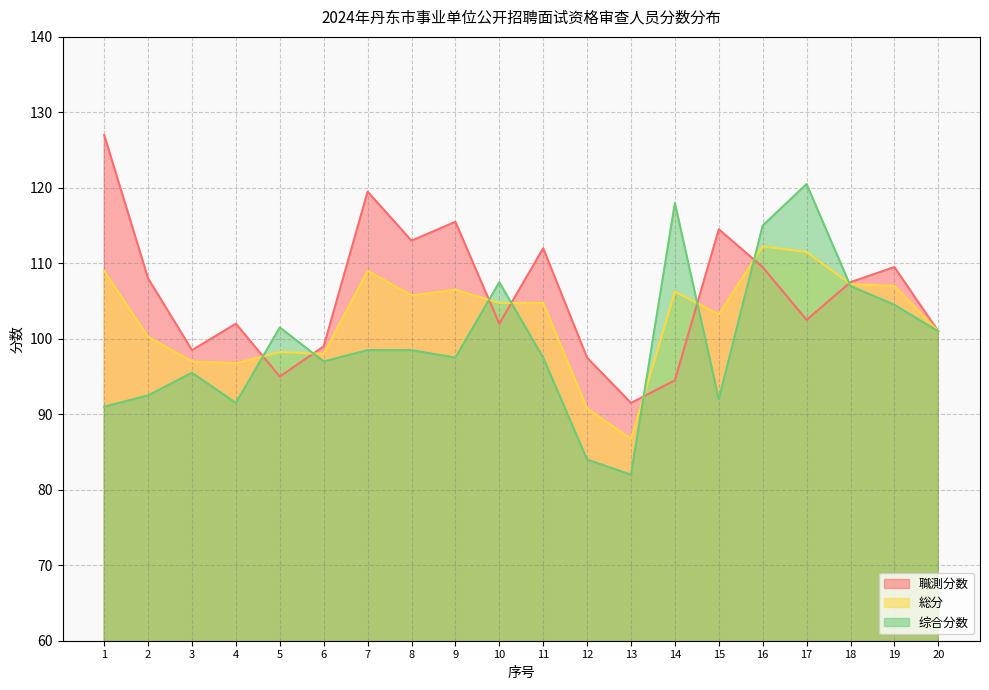

At which label is 综合分数 closest to 101?

20